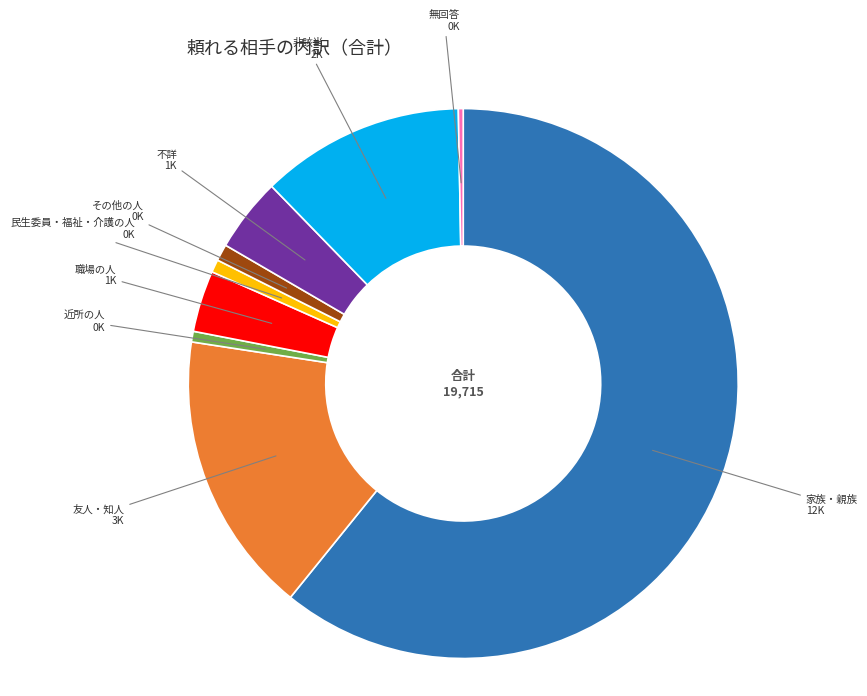

How many segments does this pie chart have?

9